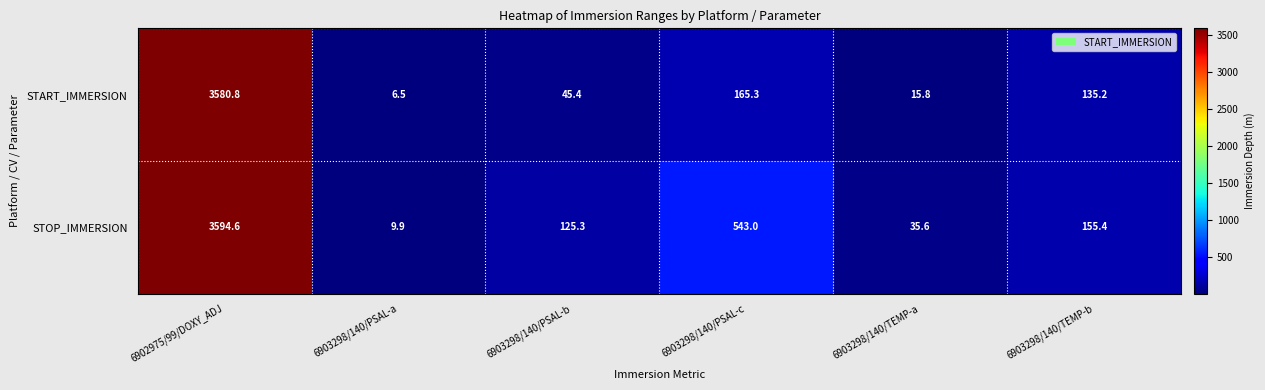

What is the maximum value shown in the chart?

3594.6